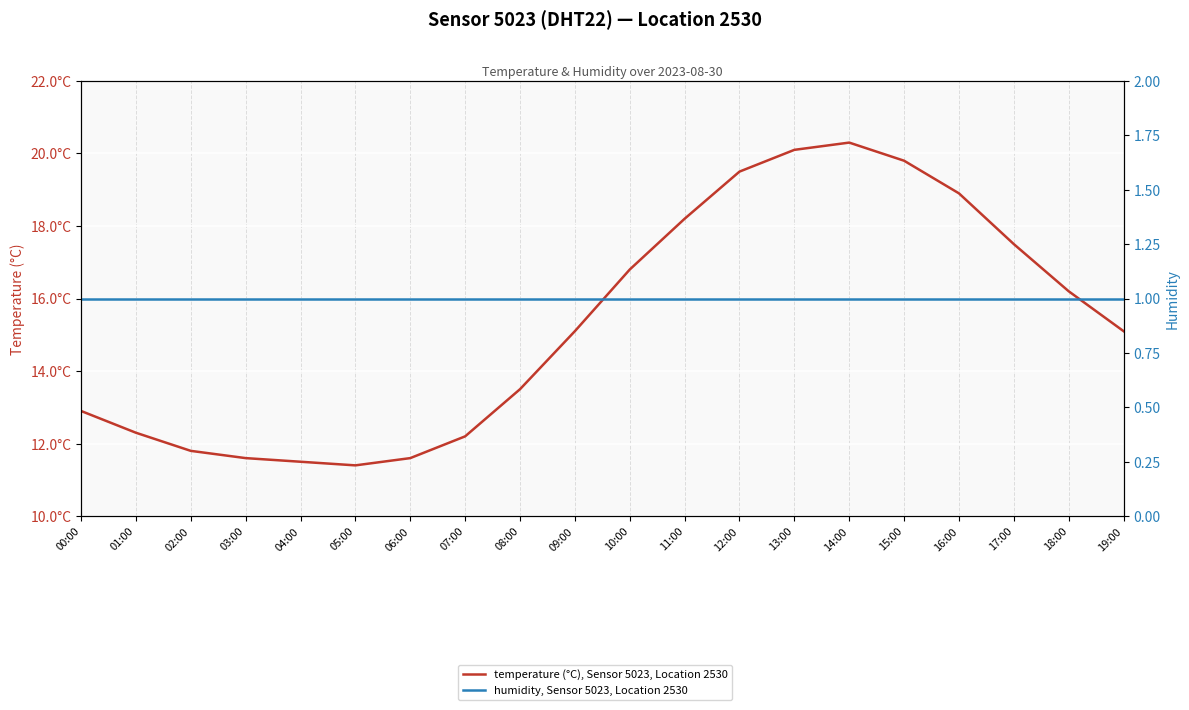

Reading left to right, transcribe all the data shown in this chart.

temperature (°C), Sensor 5023, Location 2530: 00:00=12.9	01:00=12.3	02:00=11.8	03:00=11.6	04:00=11.5	05:00=11.4	06:00=11.6	07:00=12.2	08:00=13.5	09:00=15.1	10:00=16.8	11:00=18.2	12:00=19.5	13:00=20.1	14:00=20.3	15:00=19.8	16:00=18.9	17:00=17.5	18:00=16.2	19:00=15.1
humidity, Sensor 5023, Location 2530: 00:00=1.0	01:00=1.0	02:00=1.0	03:00=1.0	04:00=1.0	05:00=1.0	06:00=1.0	07:00=1.0	08:00=1.0	09:00=1.0	10:00=1.0	11:00=1.0	12:00=1.0	13:00=1.0	14:00=1.0	15:00=1.0	16:00=1.0	17:00=1.0	18:00=1.0	19:00=1.0